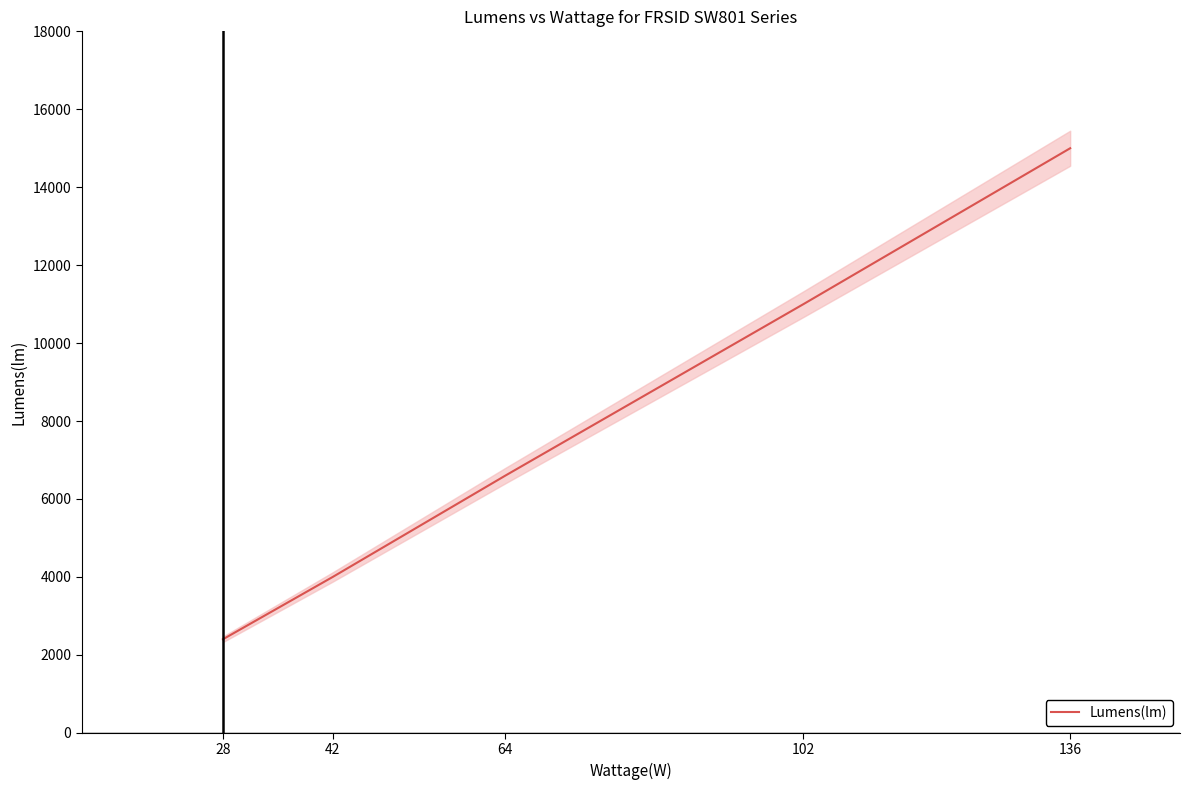

Approximately how many times larger is the value at 136 compared to 28?

6.2